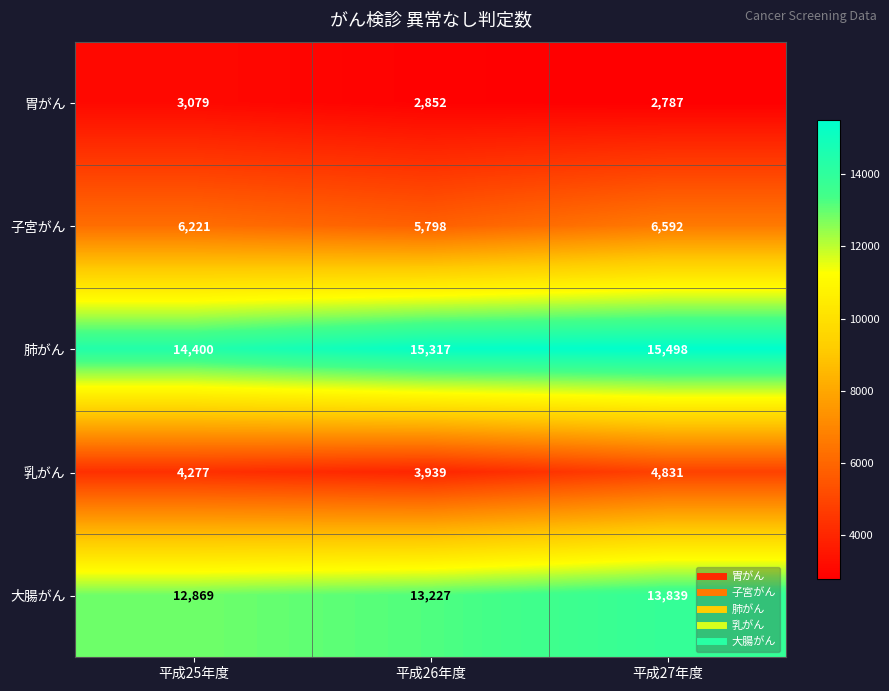

The value of 大腸がん at 平成25年度 is 16733. True or false?

False